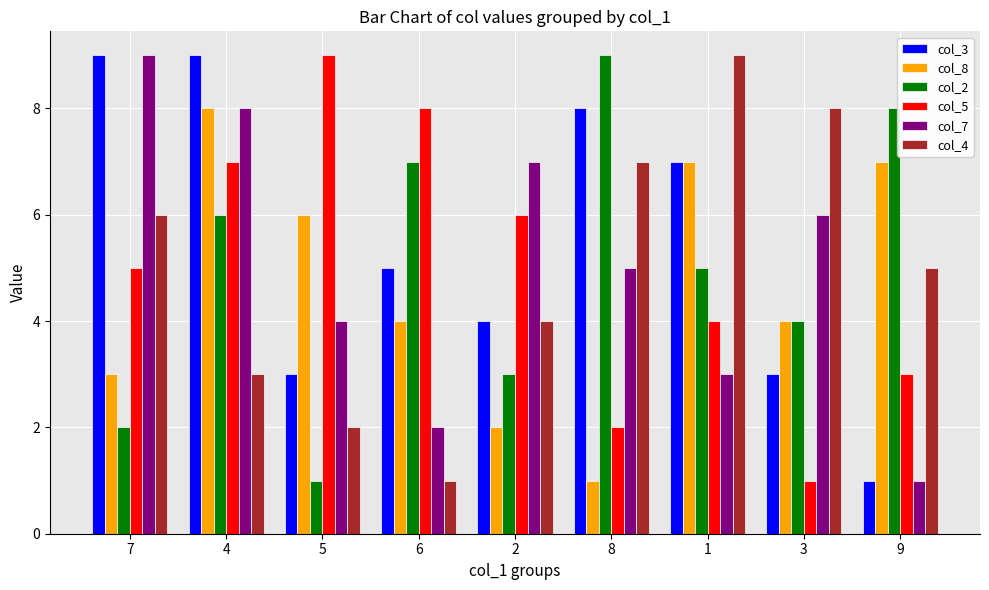

Between 8 and 9, which series saw the biggest shift?

col_3